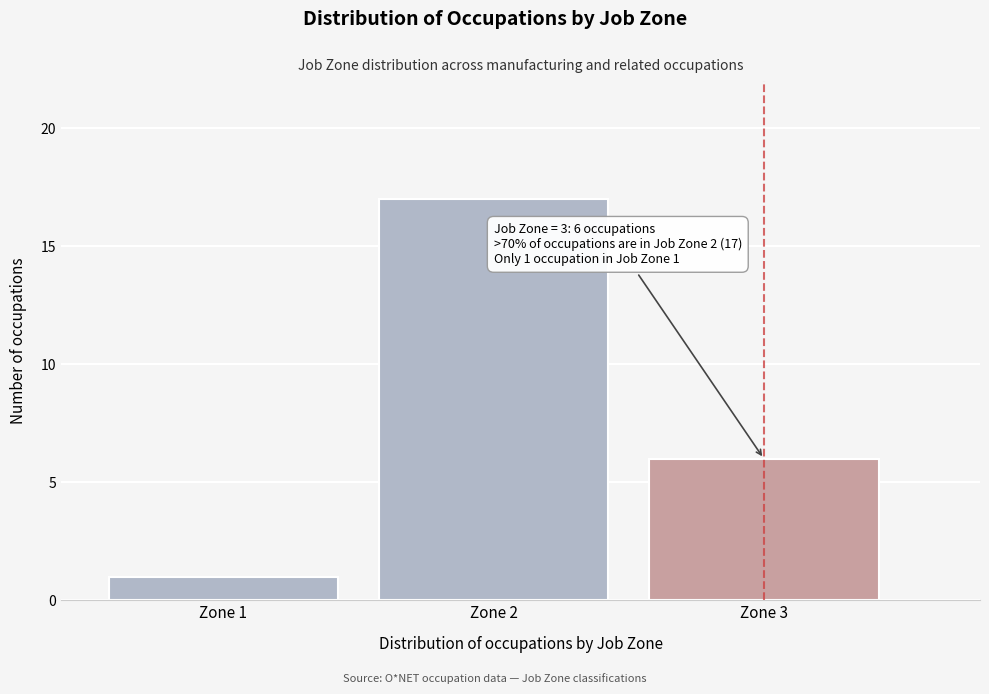

Reading left to right, extract all data points from this chart.

Zone 1=1	Zone 2=17	Zone 3=6